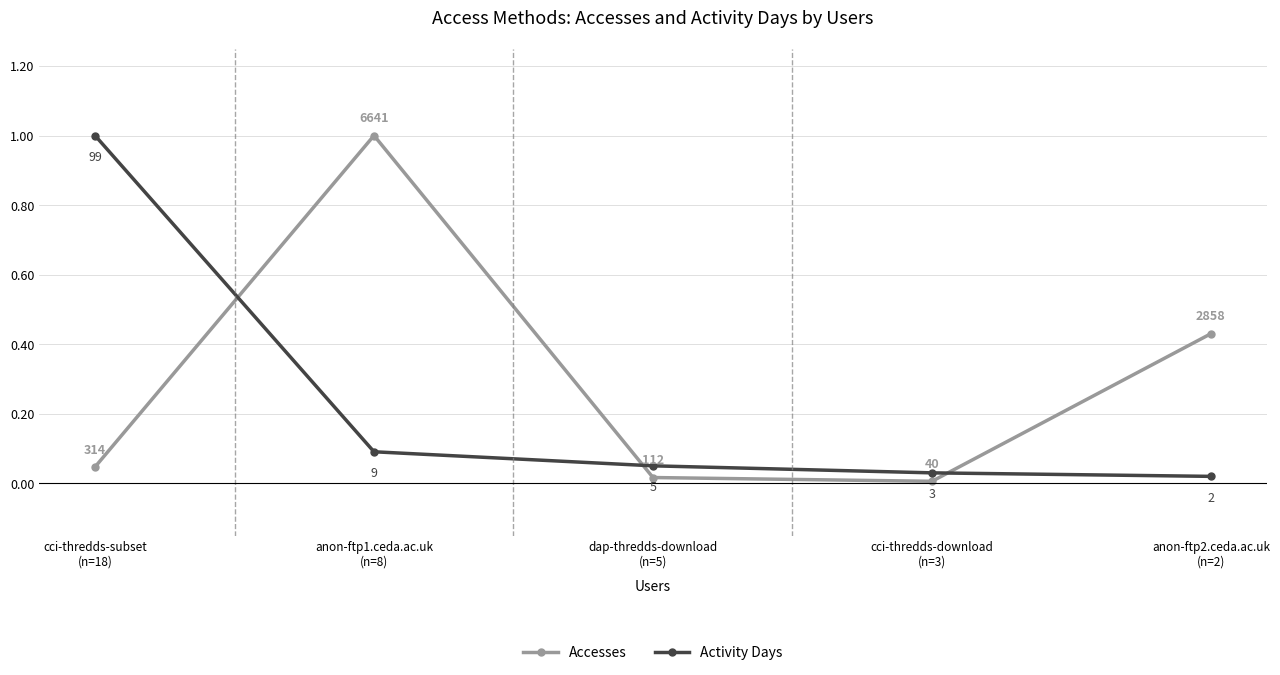

Where do Activity Days and Accesses first cross each other?

cci-thredds-subset
(n=18) and anon-ftp1.ceda.ac.uk
(n=8)